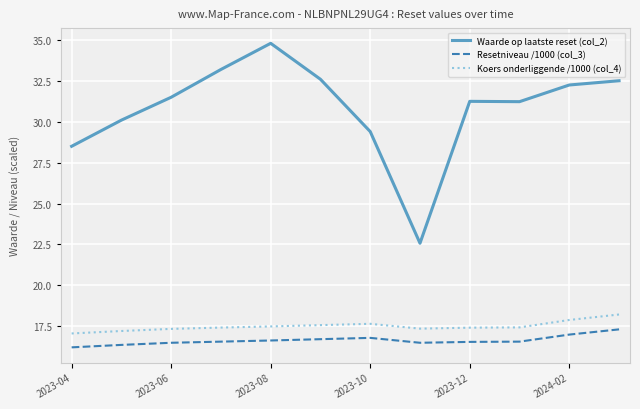

True or false: Waarde op laatste reset (col_2) and Resetniveau /1000 (col_3) intersect in this chart.

False